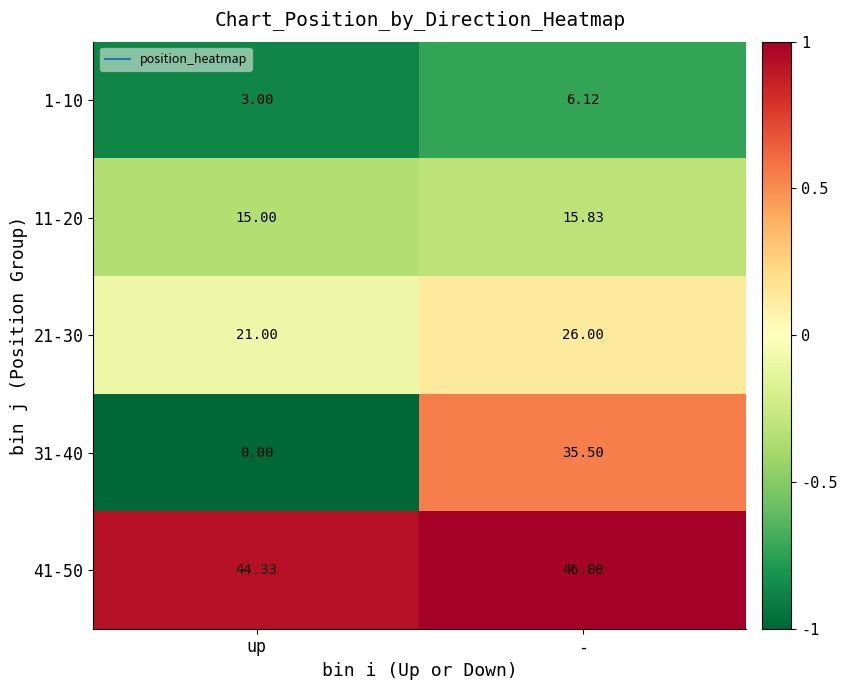

What is the minimum value shown in the chart?

0.0